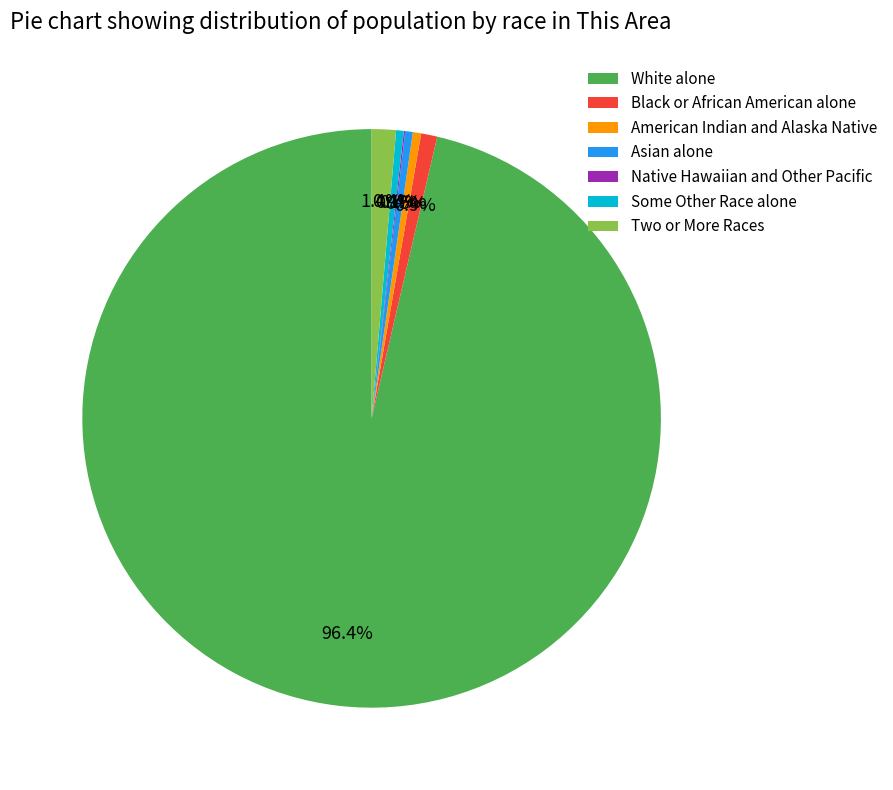

What percentage is the Two or More Races slice, to the nearest percent?

1%